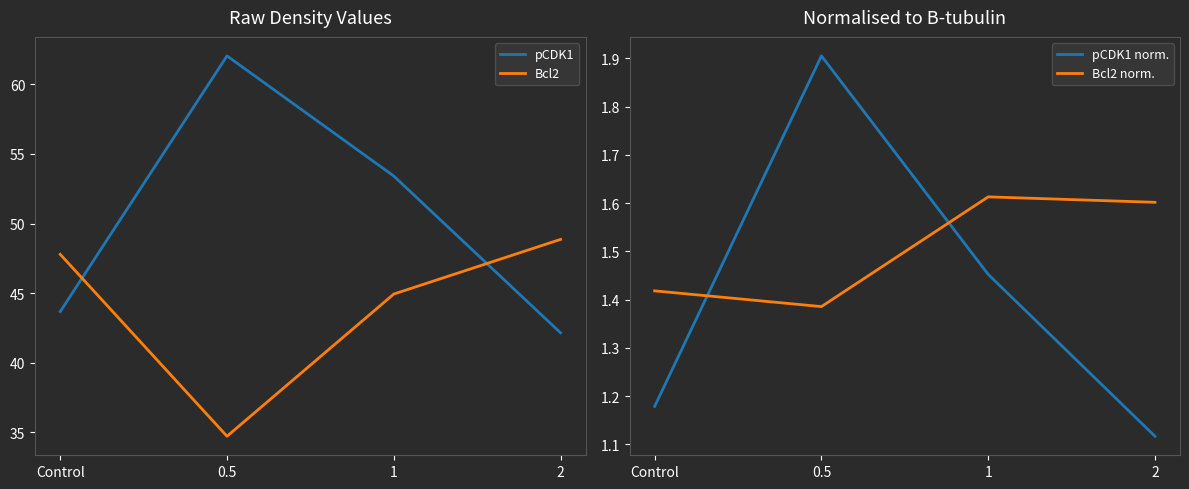

What is the average value of the Bcl2 norm. series?

1.5